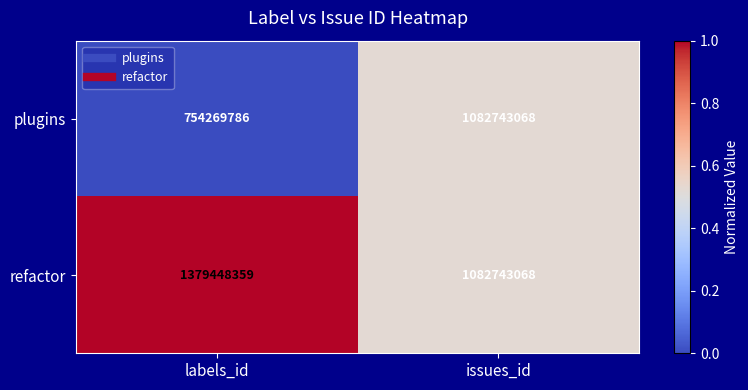

Reading left to right, extract all data points from this chart.

plugins: labels_id=754269786	issues_id=1082743068
refactor: labels_id=1379448359	issues_id=1082743068